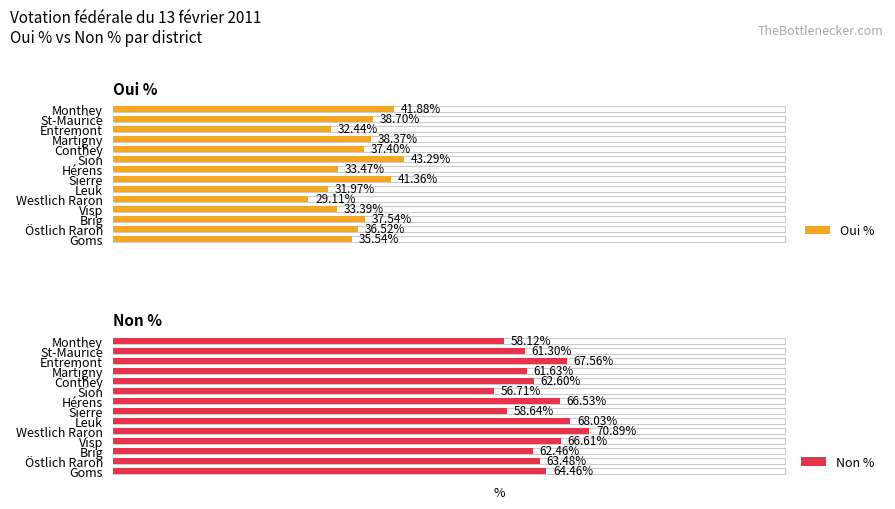

What is the difference between the Non % values at Brig and Goms?

2.0